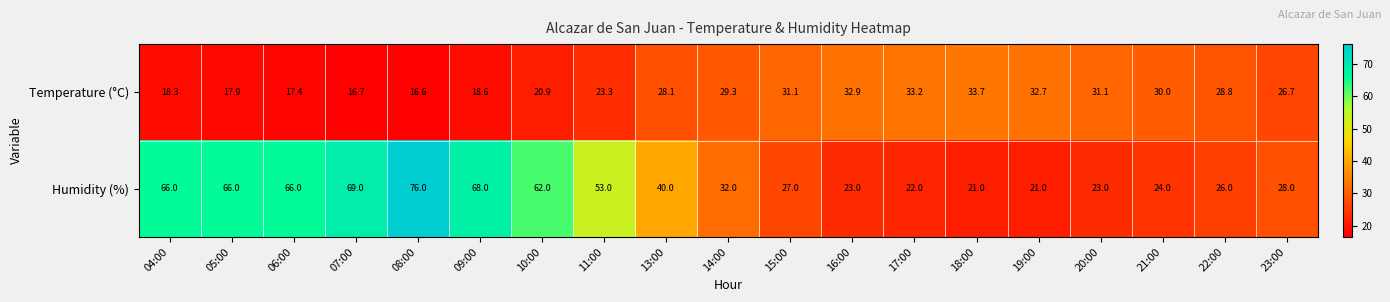

How many values in the Temperature (°C) series are below 28?

9